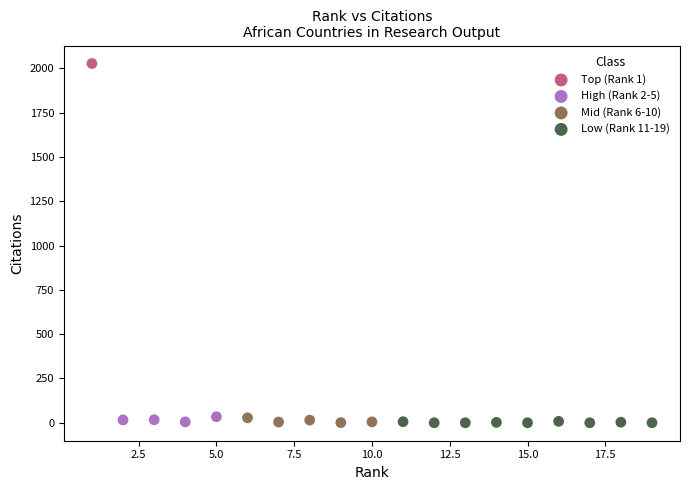

Which series reaches the maximum Y coordinate?

Top (Rank 1)